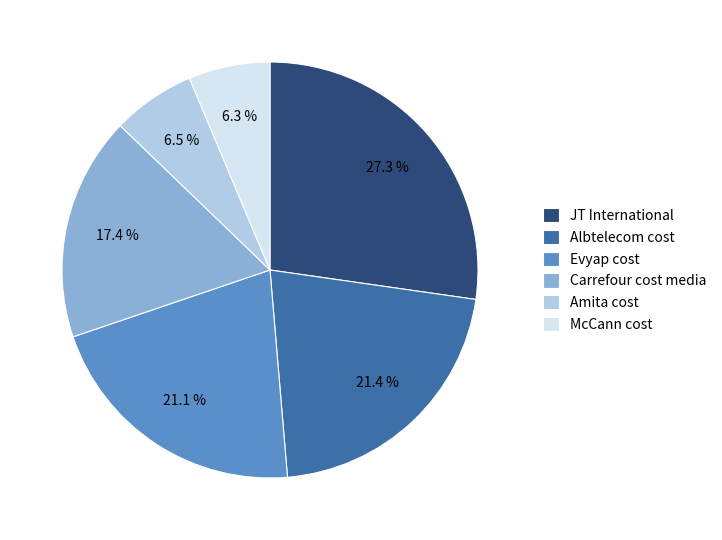

Which has a higher value, Albtelecom cost or Amita cost?

Albtelecom cost